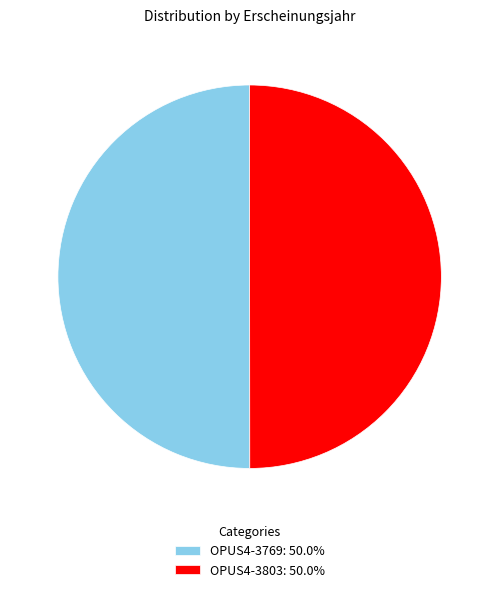

Do OPUS4-3803: 50.0% and OPUS4-3769: 50.0% together represent more than half of the pie?

Yes